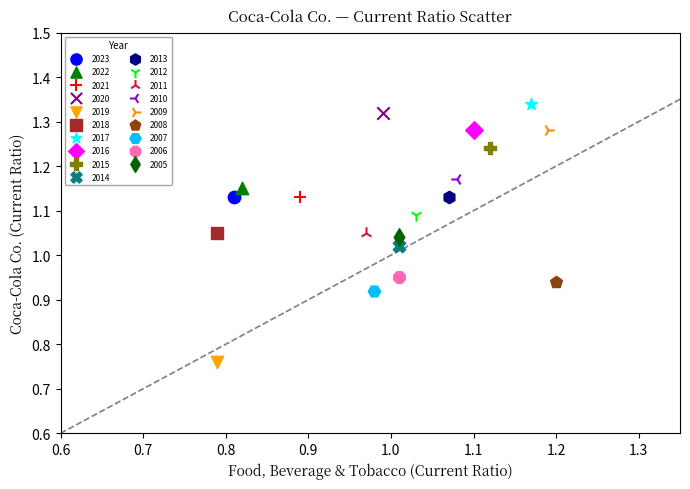

Which series contains the lowest Y value?

2019